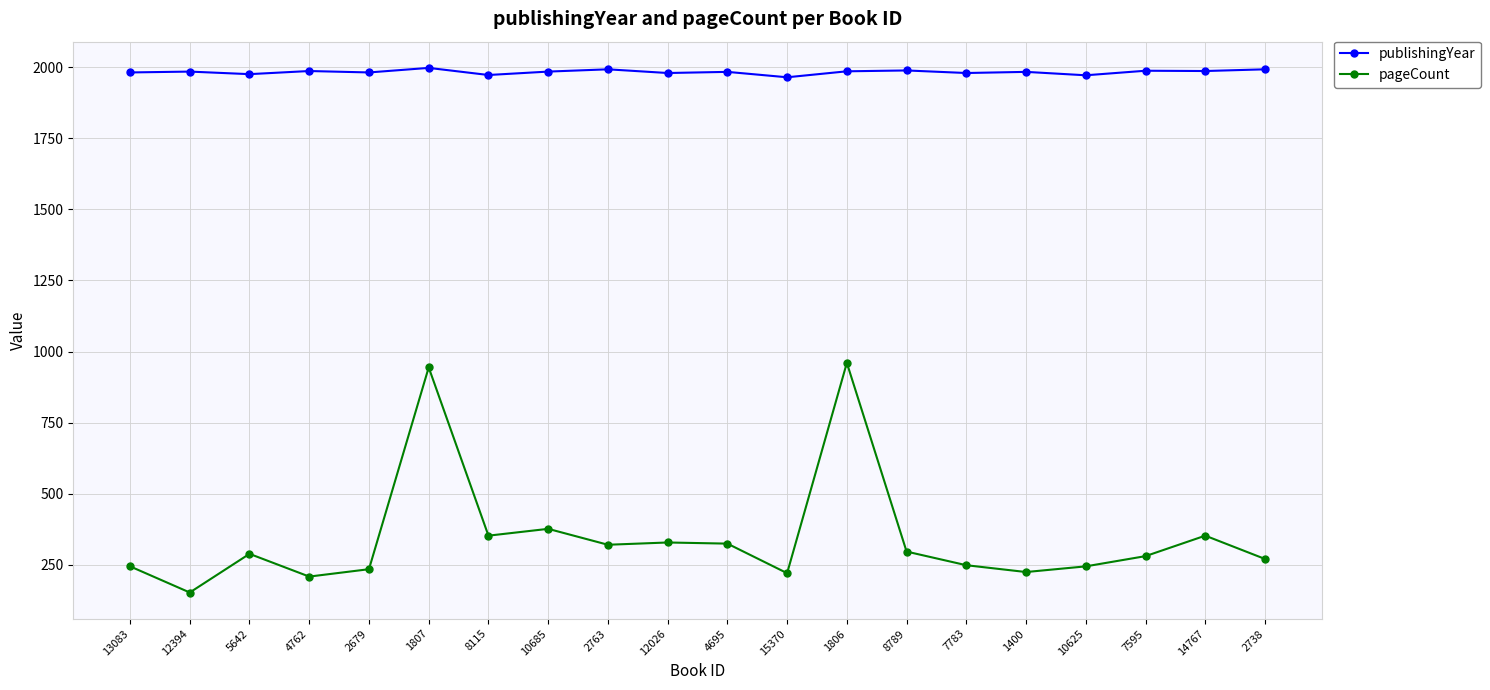

True or false: publishingYear has more than 1 interior local peaks.

True